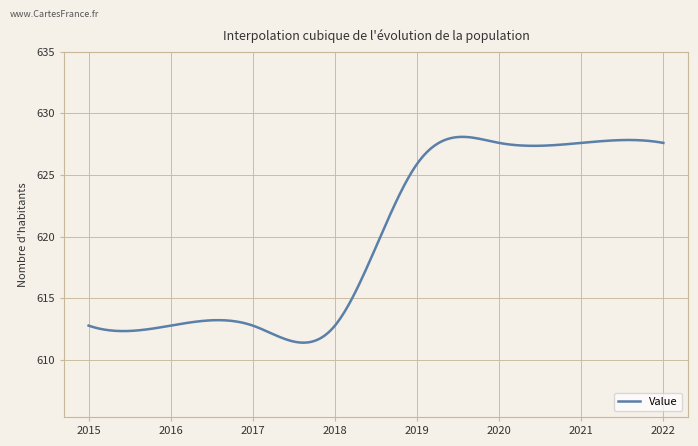

What is the greatest value displayed?

628.1